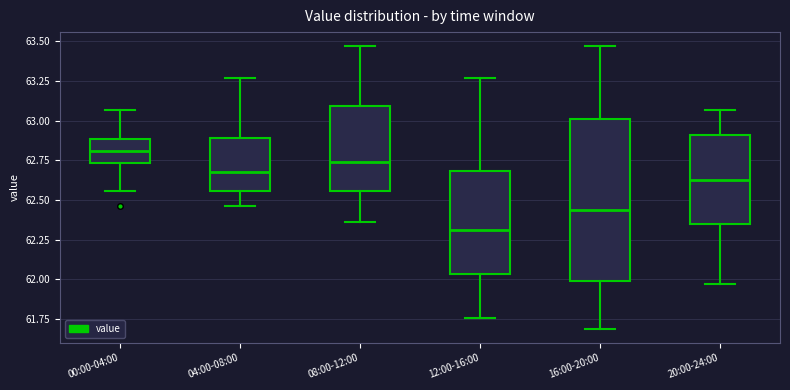

Which box's median line is the lowest?

12:00-16:00